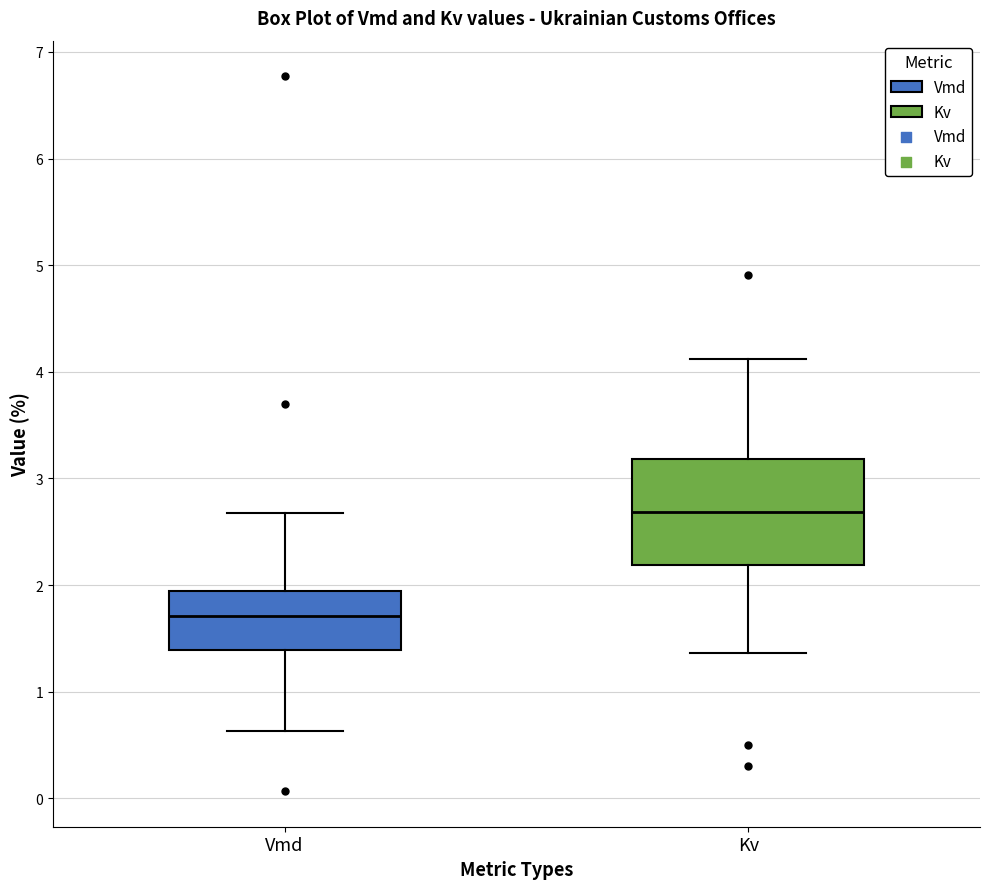

Reading left to right, read every box against the y-axis: the position of its median line, the range the box covers, and the ends of its whiskers. The values are not printed on the chart, so give them approximately, as read against the axis.

Vmd: median 1.7, box 1.4 to 1.9, whiskers 0.6 to 2.7
Kv: median 2.7, box 2.2 to 3.2, whiskers 1.4 to 4.1